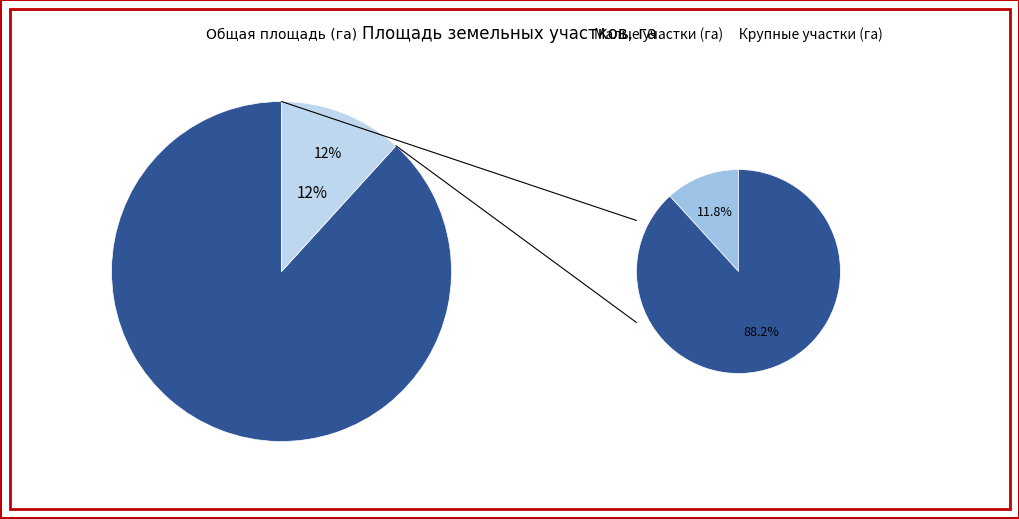

Is it true that 022-10-22 is 1% of the pie?

False